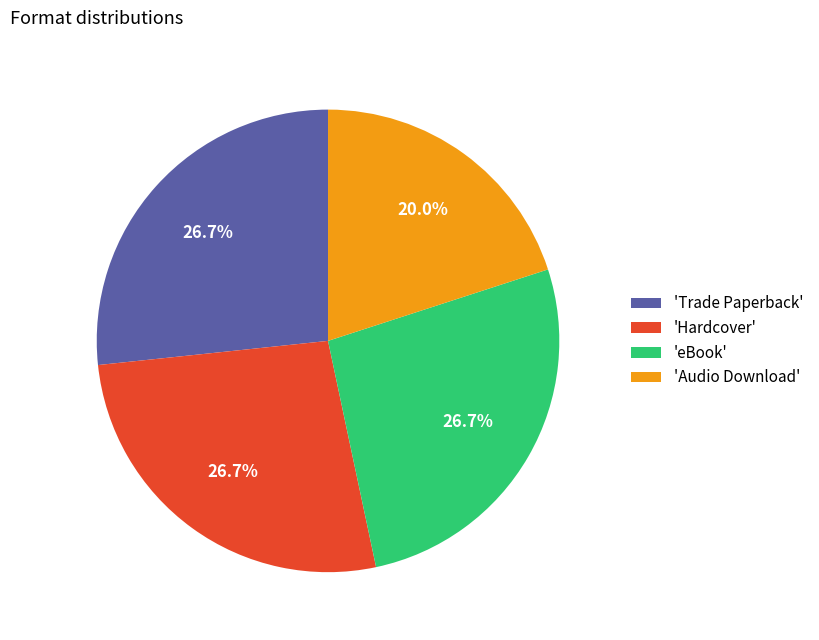

Approximately how many times larger is the value at 'Hardcover' compared to 'Audio Download'?

1.3